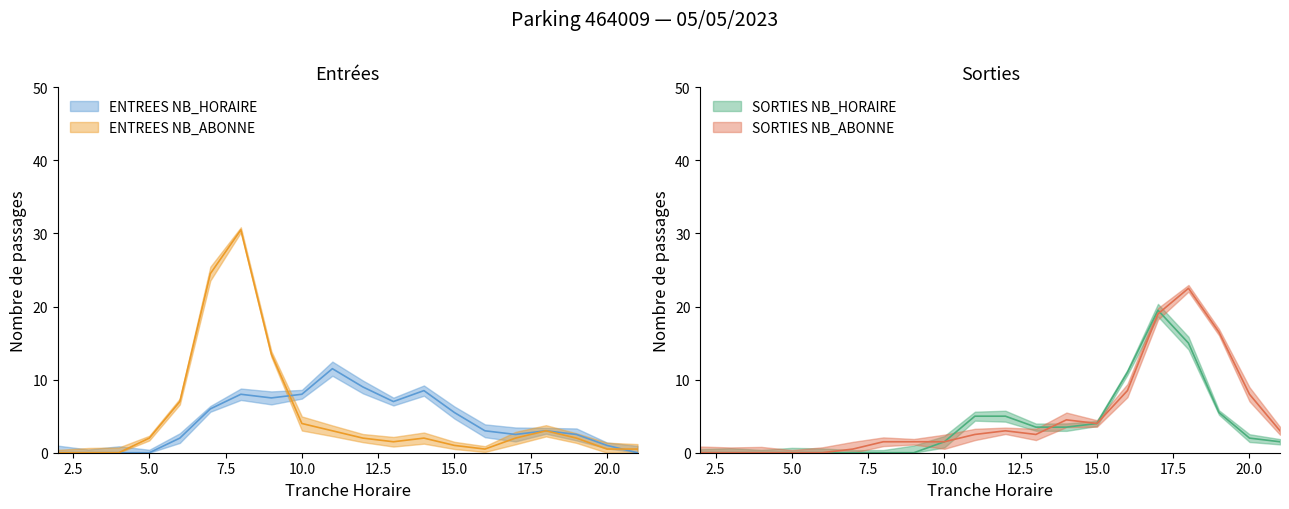

Is the value of SORTIES NB_HORAIRE at 15 greater than the value of SORTIES NB_ABONNE at 7?

Yes